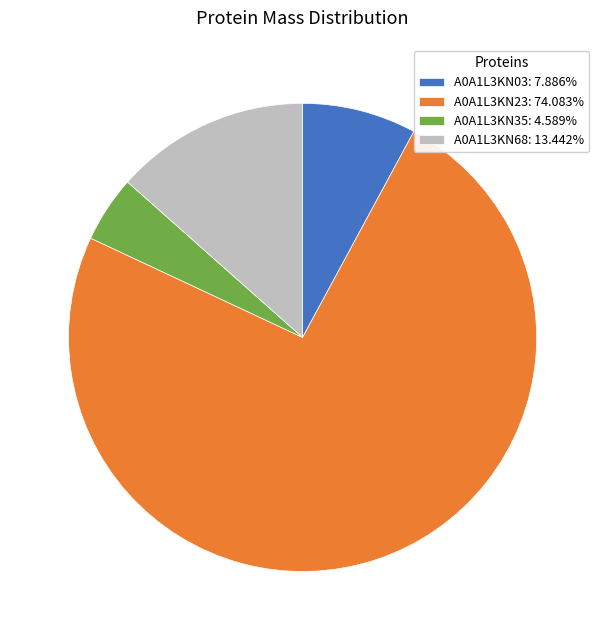

Between A0A1L3KN68 and A0A1L3KN35, which is larger?

A0A1L3KN68